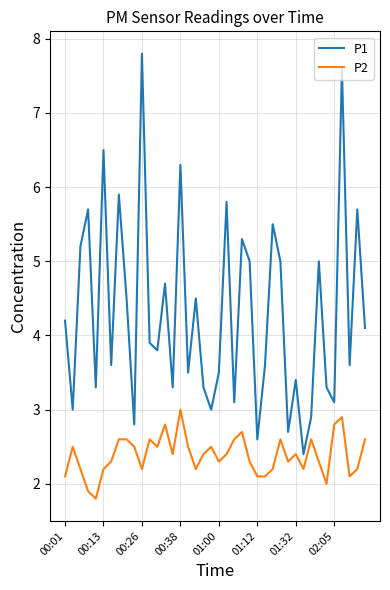

What is the highest value of the P2 series?

3.0